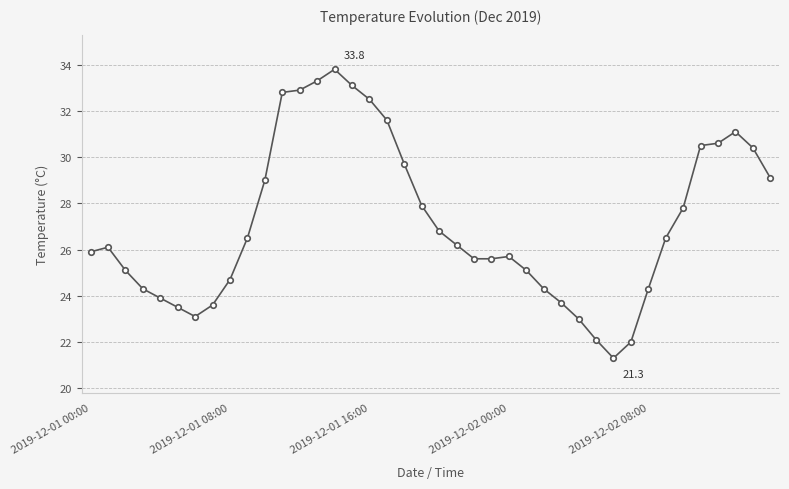

What is the value of the 31st point from the left?

21.3